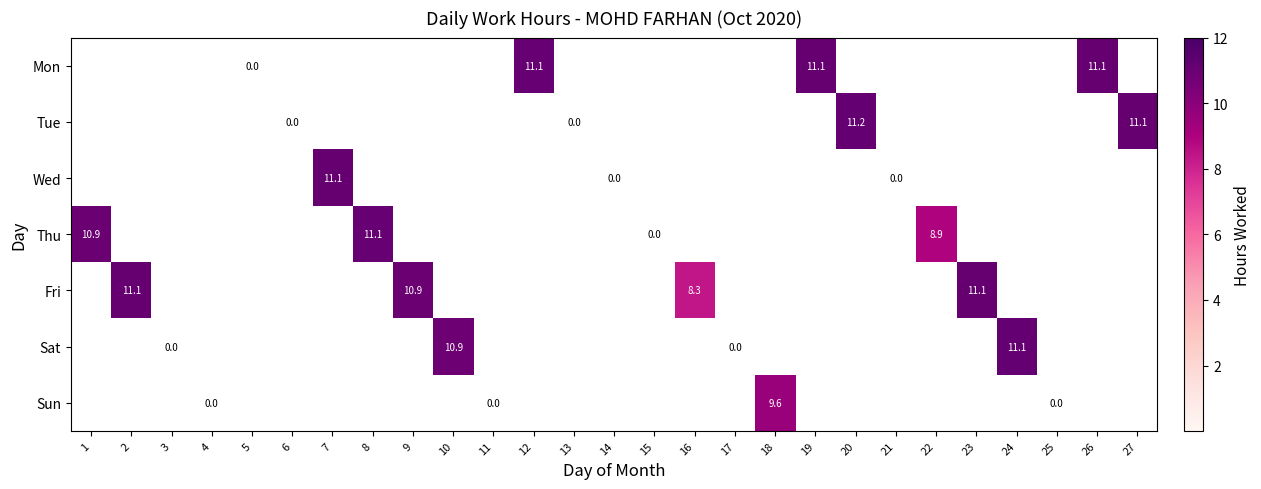

Count the number of categories in the chart.

27